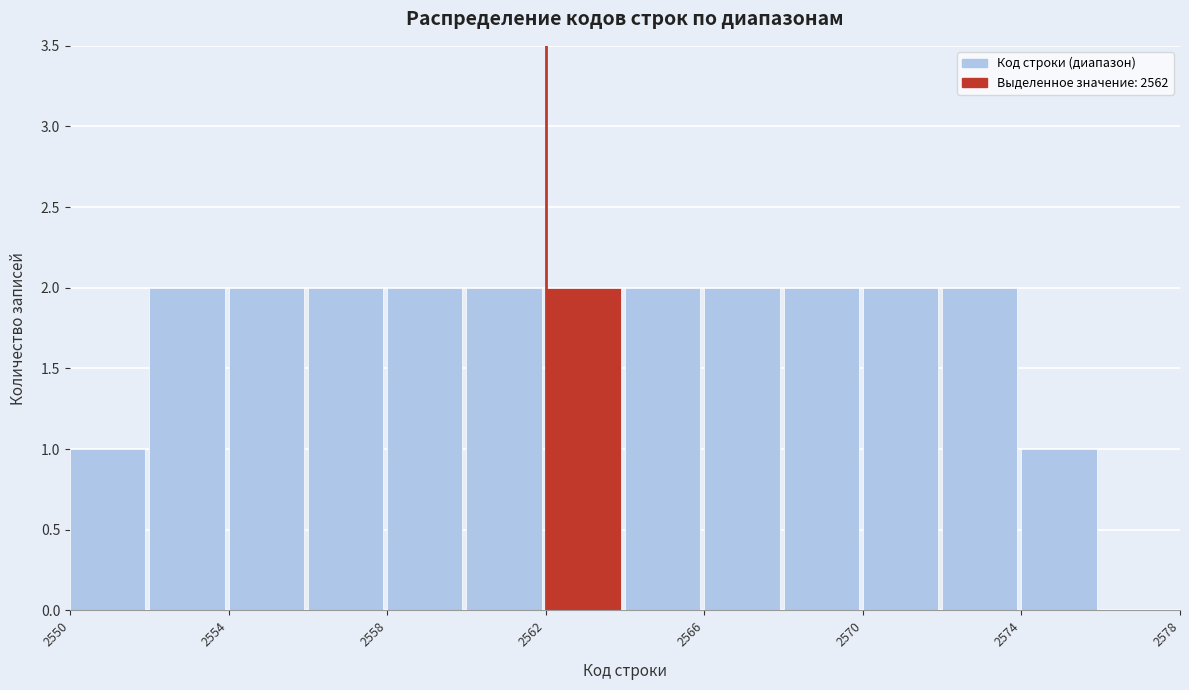

Reading left to right, transcribe this chart: for each bar, give the range it covers on the x-axis and its height. The values are not printed on the chart, so give them approximately, as read against the axis.

2550 to 2552: 1
2552 to 2554: 2
2554 to 2556: 2
2556 to 2558: 2
2558 to 2560: 2
2560 to 2562: 2
2562 to 2564: 2
2564 to 2566: 2
2566 to 2568: 2
2568 to 2570: 2
2570 to 2572: 2
2572 to 2574: 2
2574 to 2576: 1
2576 to 2578: 0